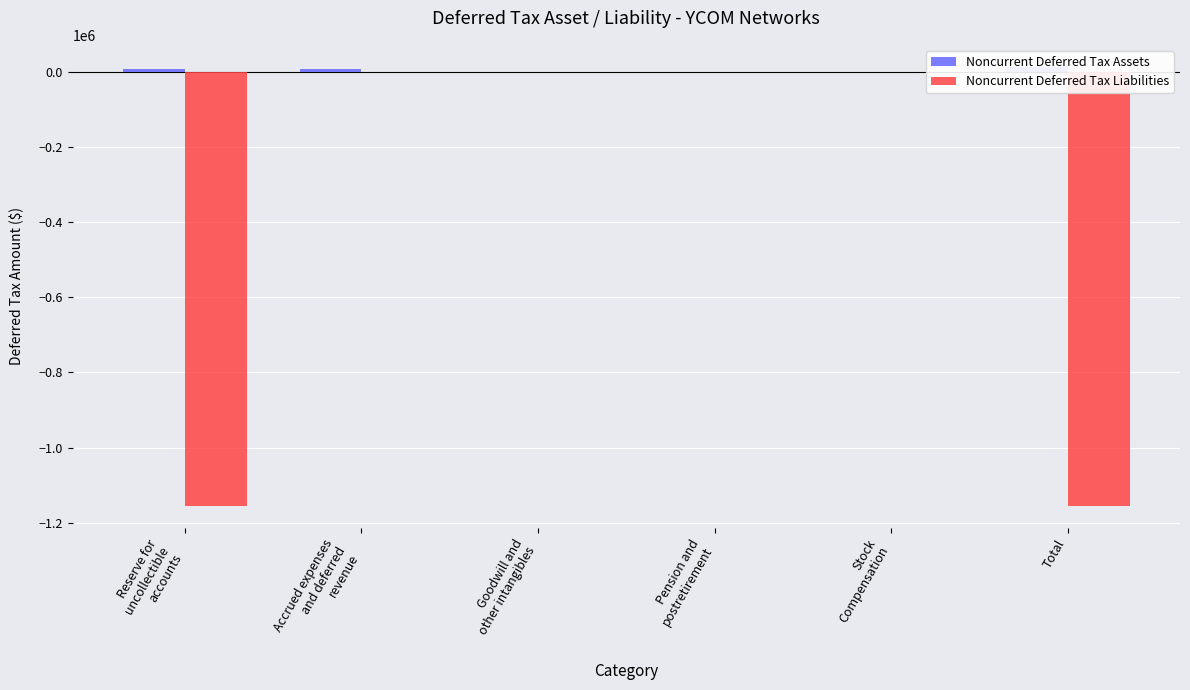

At which category does the chart reach its peak across all series?

Total